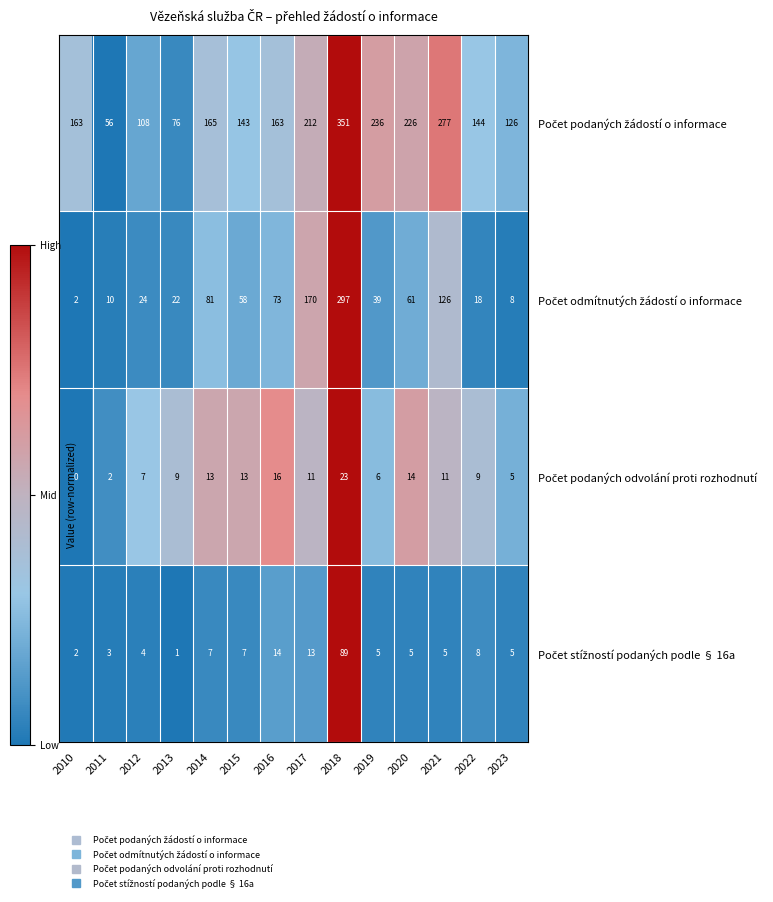

What is the difference between the highest and lowest values at 2023?

121